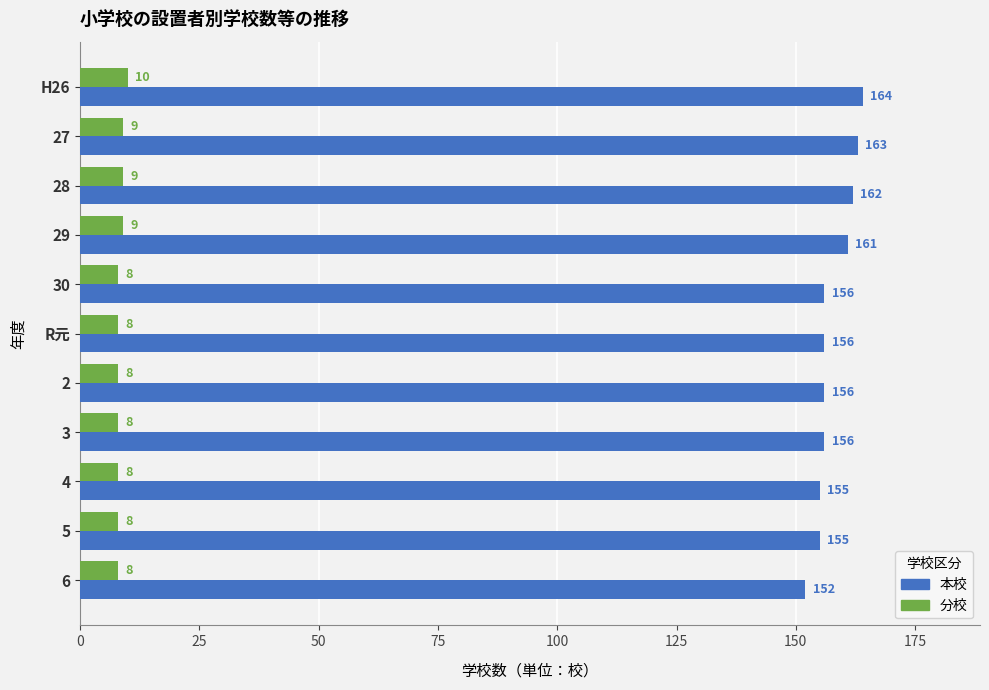

At how many categories does at least one series exceed 158?

4